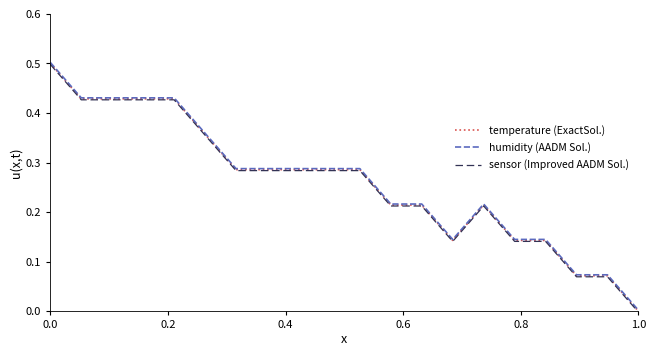

What are all the series names shown in the legend?

temperature (ExactSol.), humidity (AADM Sol.), sensor (Improved AADM Sol.)